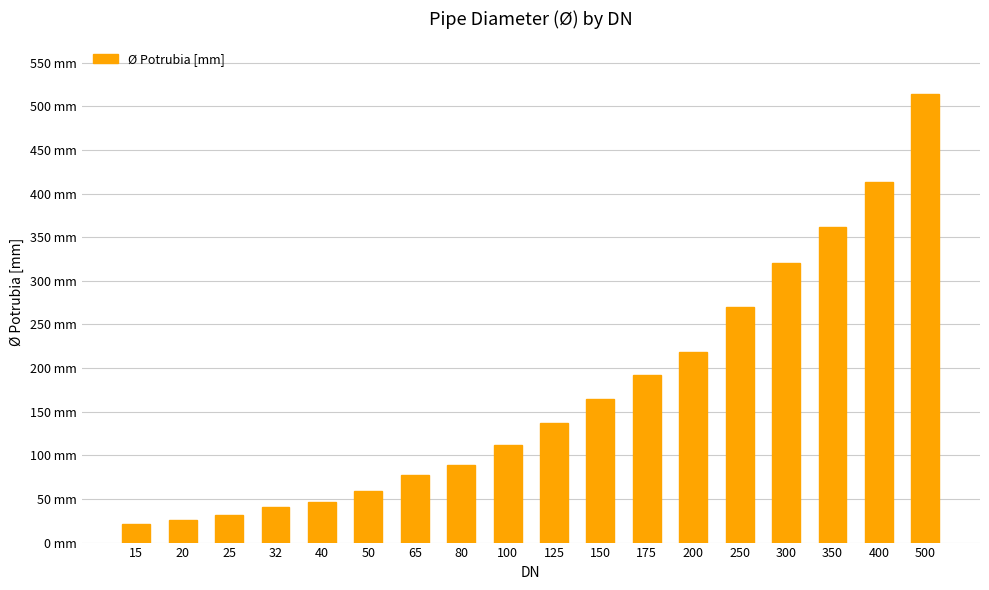

Rank the categories by value from highest to lowest.

500, 400, 350, 300, 250, 200, 175, 150, 125, 100, 80, 65, 50, 40, 32, 25, 20, 15